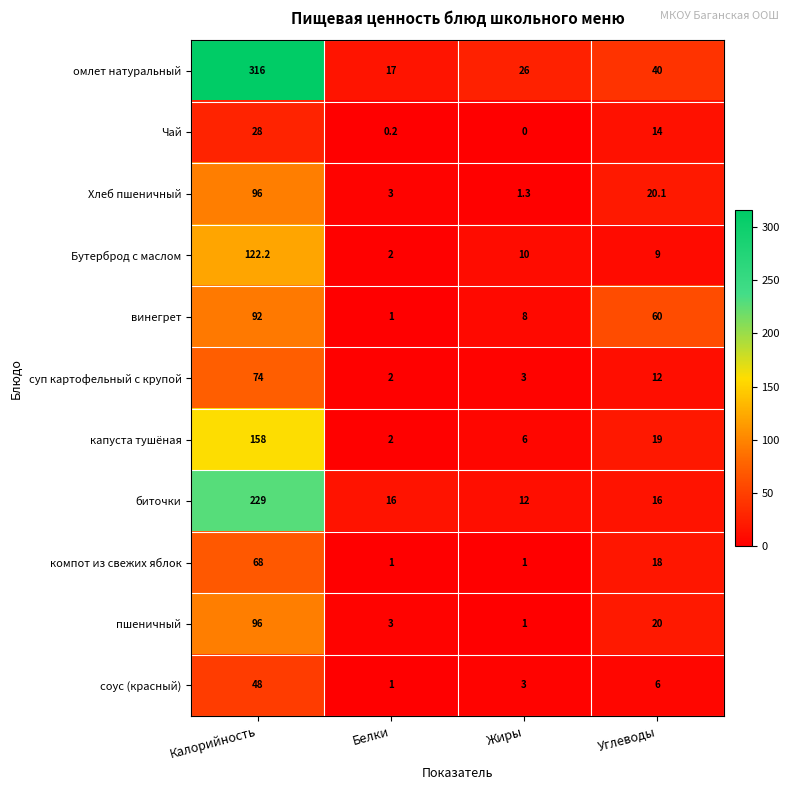

Between Белки and Углеводы, which series saw the biggest shift?

винегрет